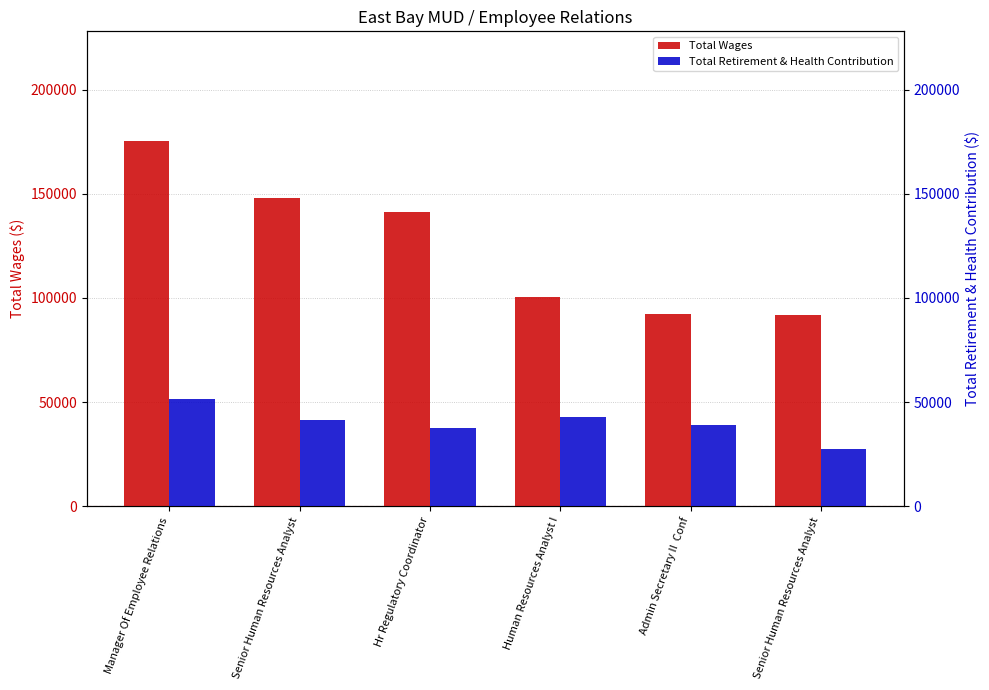

What is the difference between the maximum and second lowest values in the Total Retirement & Health Contribution series?

13739